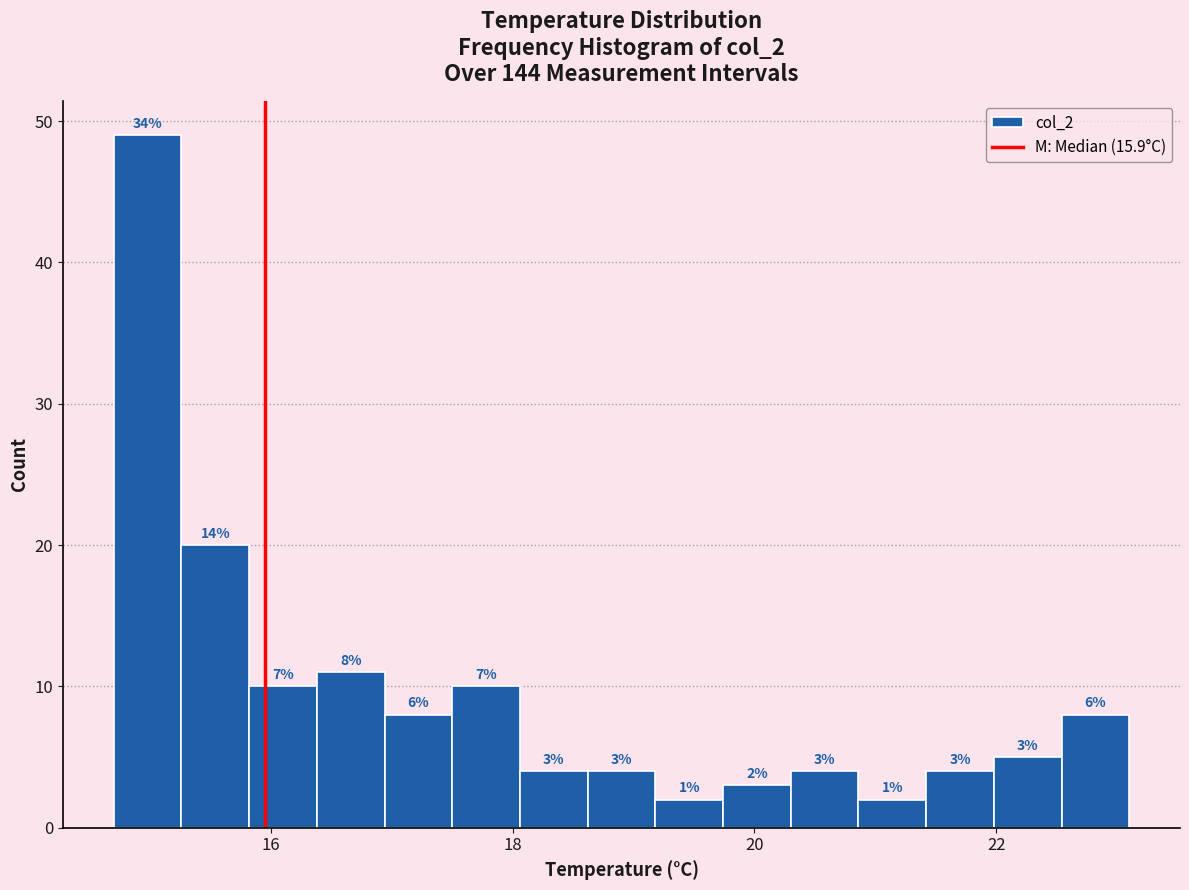

Around what value on the x-axis is the tallest bar? Give the approximate position of its centre, as read against the axis.

15.0